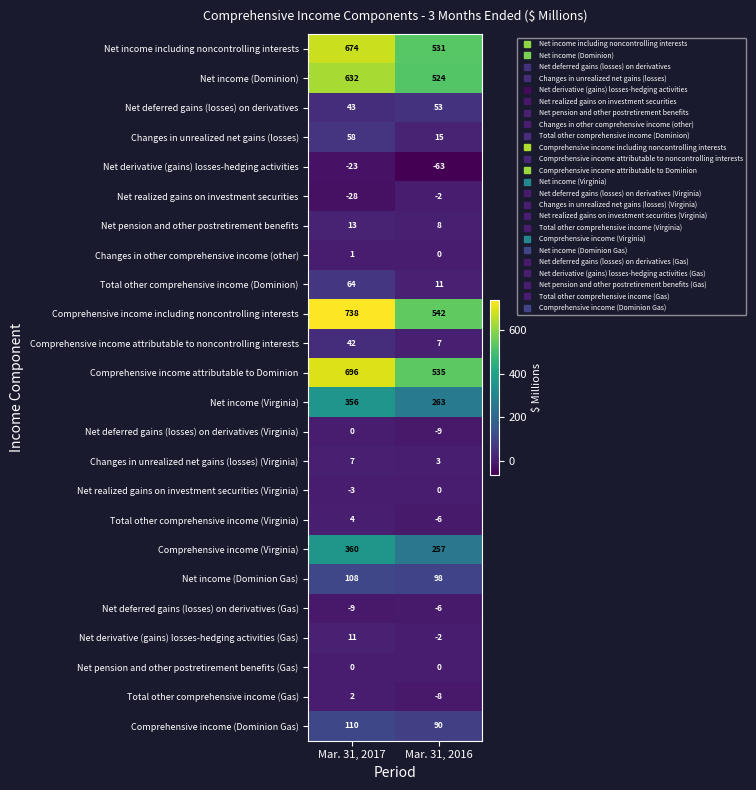

At which label is Net derivative (gains) losses-hedging activities (Gas) closest to 4?

Mar. 31, 2016